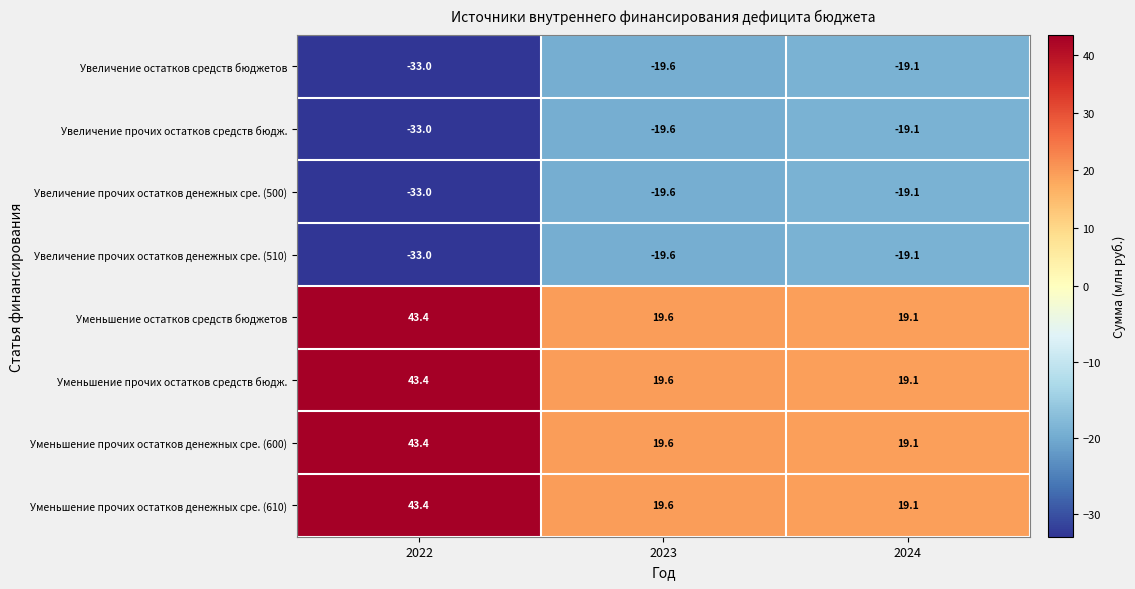

At which category is the sum across all series the highest?

2022